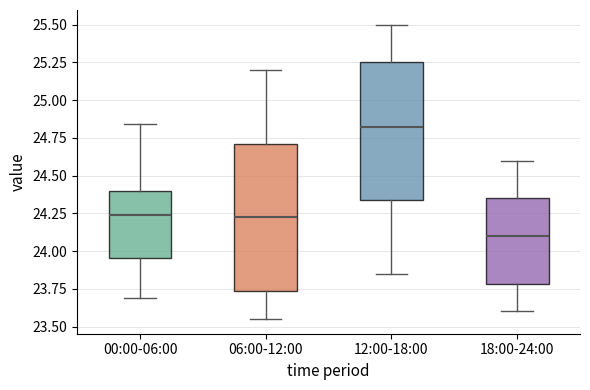

Comparing the boxes themselves (not the whiskers), which one is the tallest?

06:00-12:00